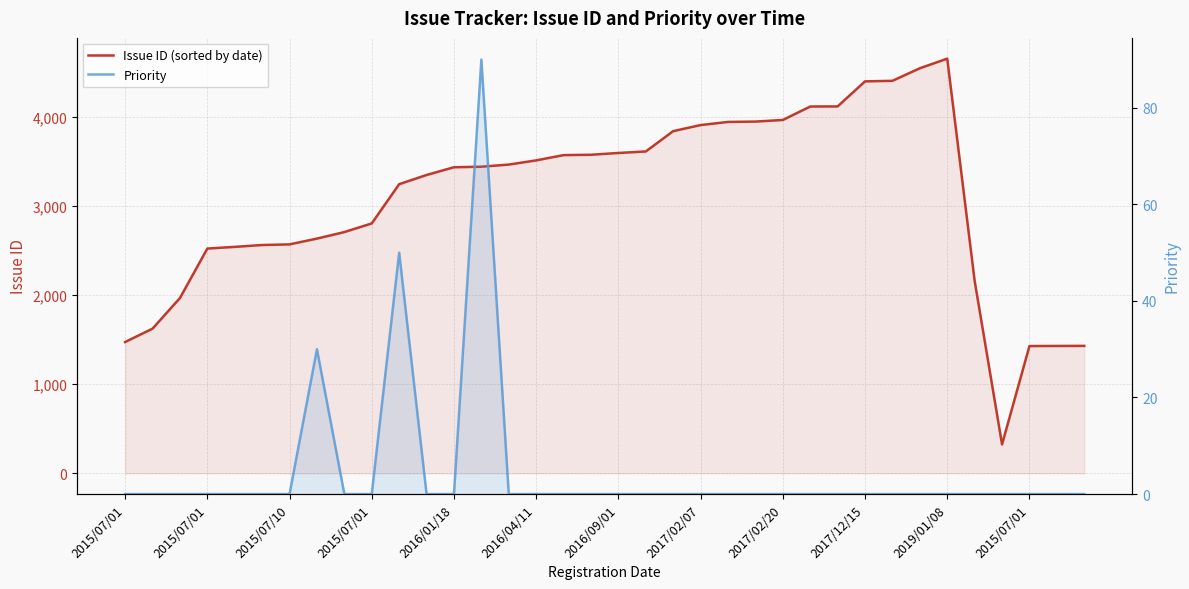

Reading left to right, list all the values displayed in this chart.

Issue ID (sorted by date): 1472	1622	1965	2520	2539	2560	2567	2632	2705	2802	3242	3345	3432	3438	3462	3509	3568	3572	3592	3609	3837	3905	3940	3944	3962	4113	4114	4395	4401	4542	4650	2158	324	1427	1428	1429
Priority: 0	0	0	0	0	0	0	30	0	0	50	0	0	90	0	0	0	0	0	0	0	0	0	0	0	0	0	0	0	0	0	0	0	0	0	0